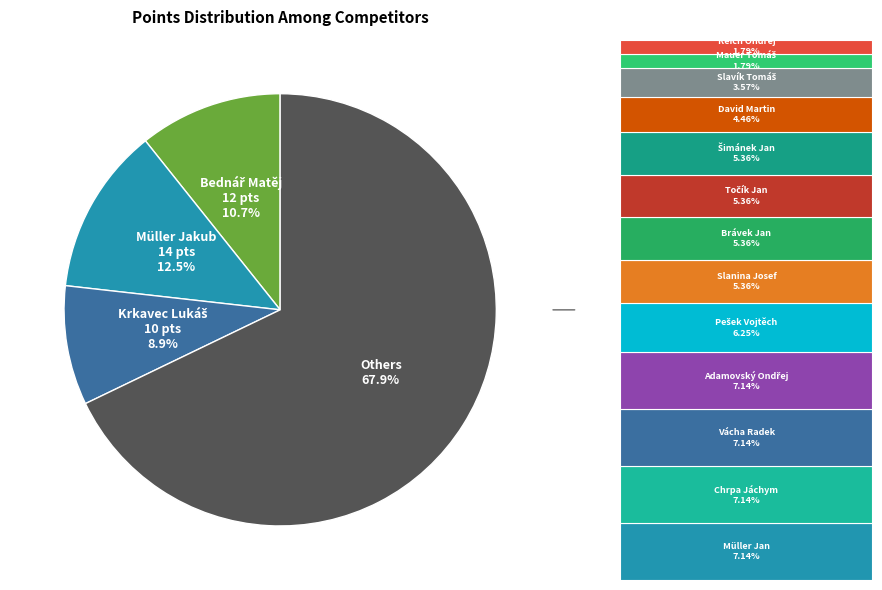

How many segments does this pie chart have?

4